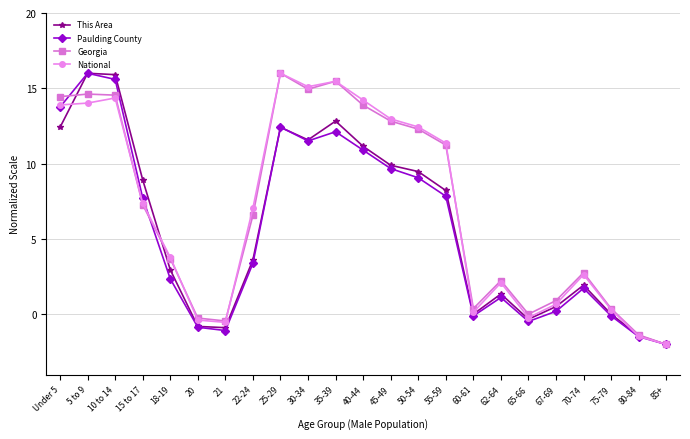

Which label corresponds to the smallest value in the chart?

85+